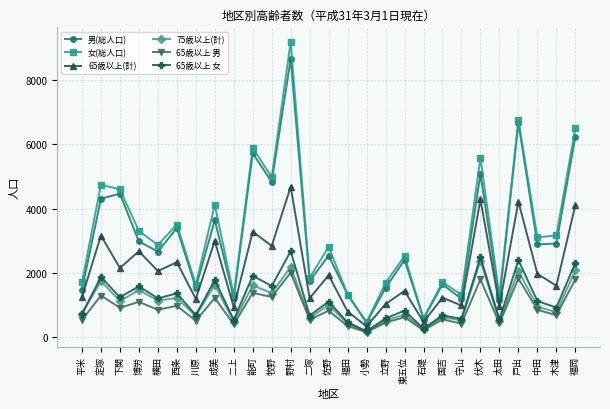

How many data points does each series have?

27